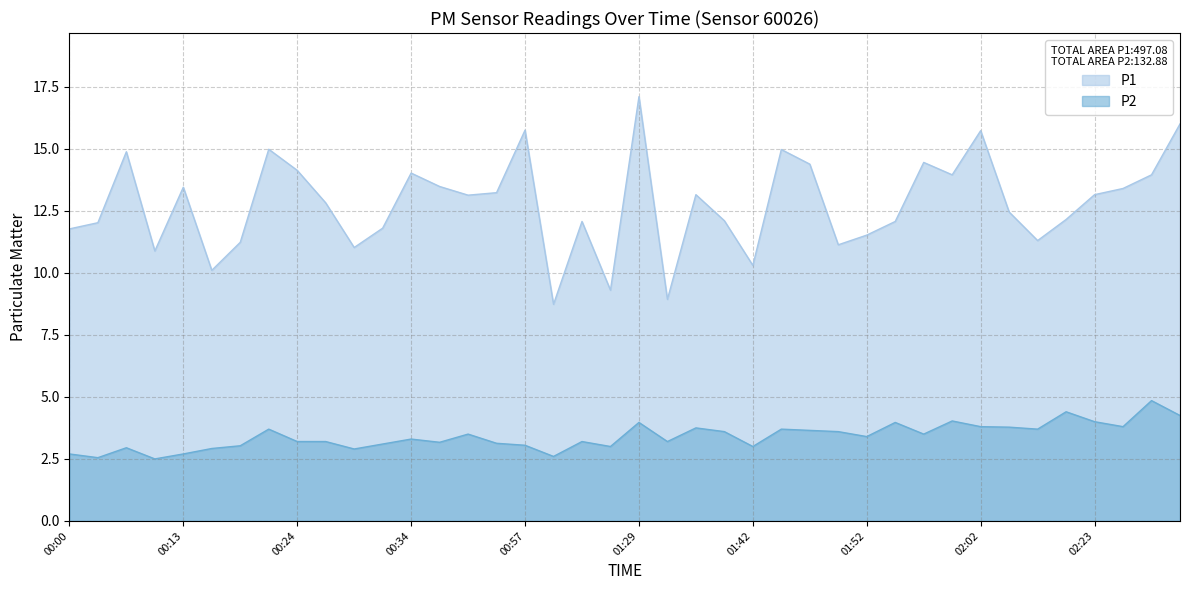

What position from the right is 01:55?

11